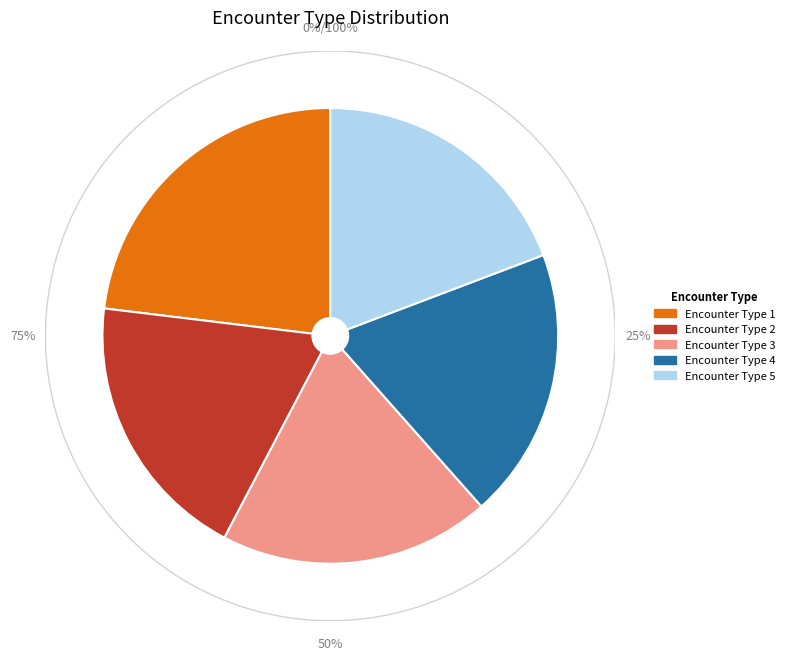

How many slices are in this pie chart?

5